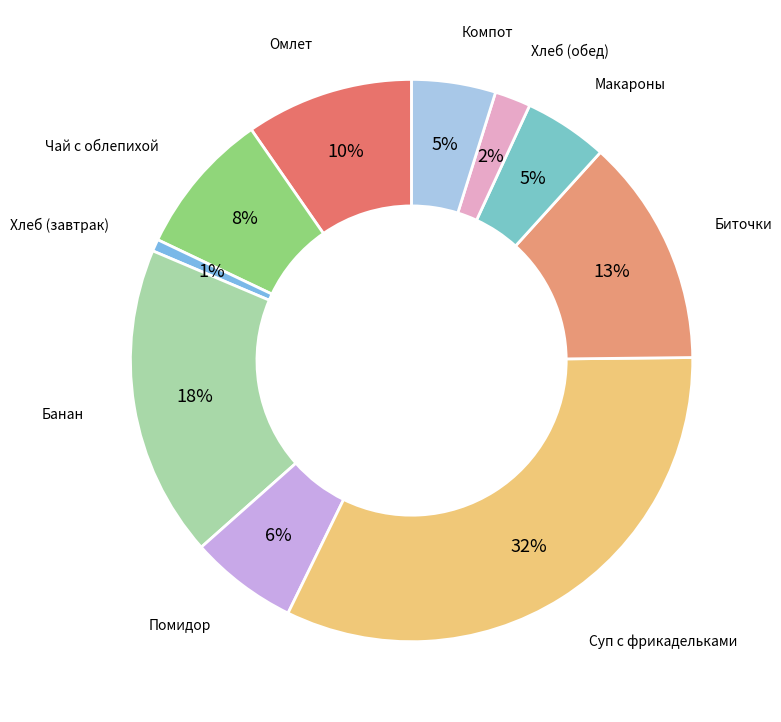

Which slice is the smallest?

Хлеб ржано-пшеничный (завтрак)